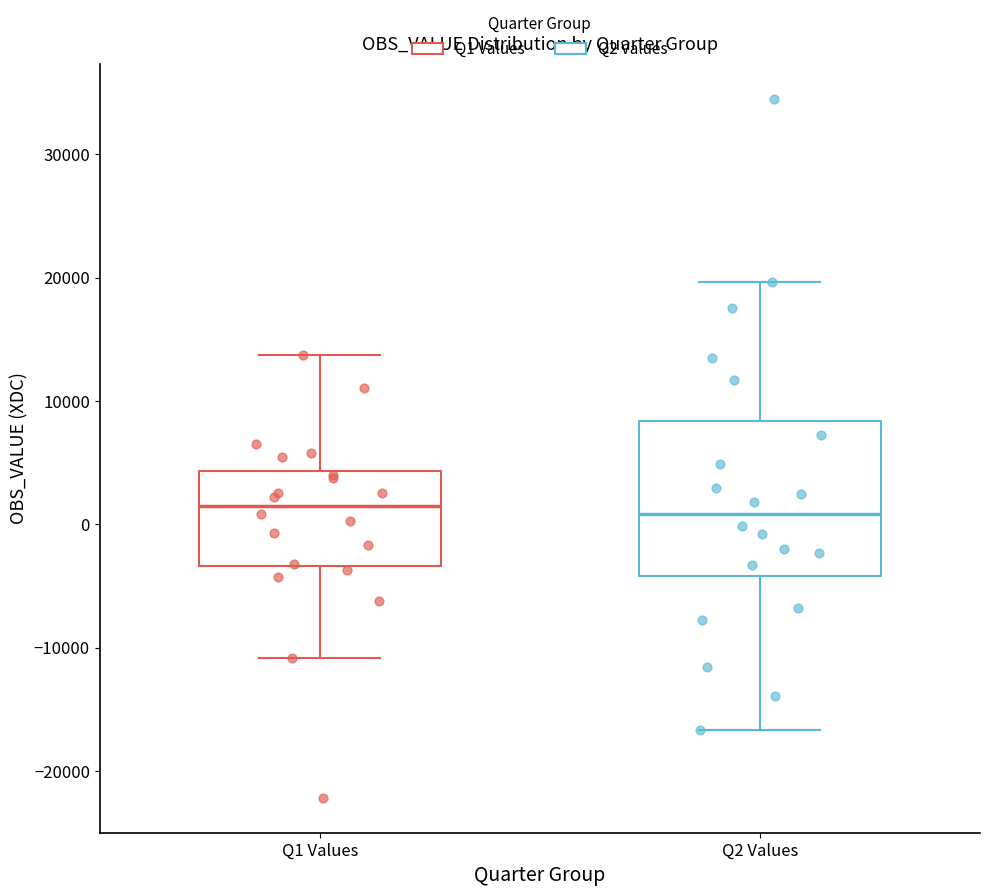

Where does the median line of the box for Q2 Values sit on the y-axis? The values are not printed on the chart, so give them approximately, as read against the axis.

1000